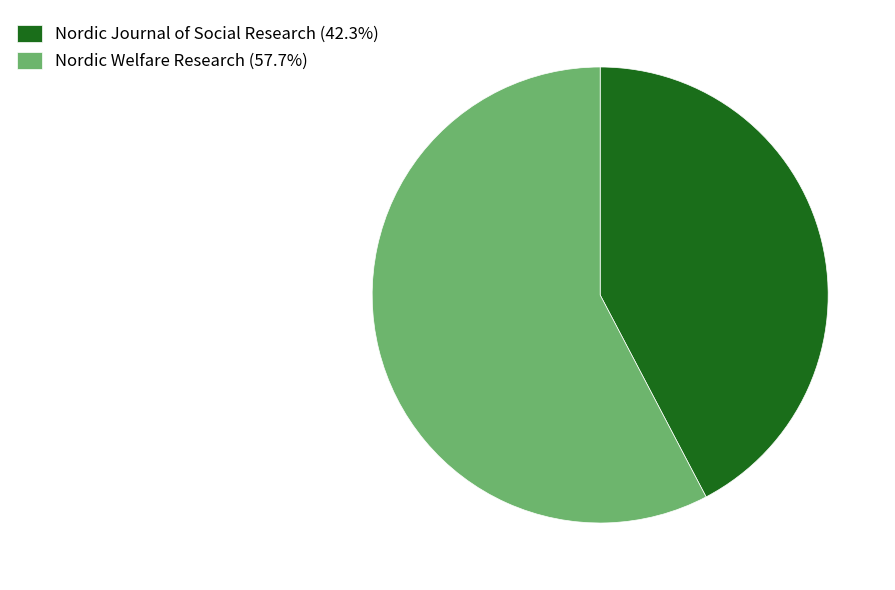

Do Nordic Journal of Social Research (42.3%) and Nordic Welfare Research (57.7%) together represent more than half of the pie?

Yes